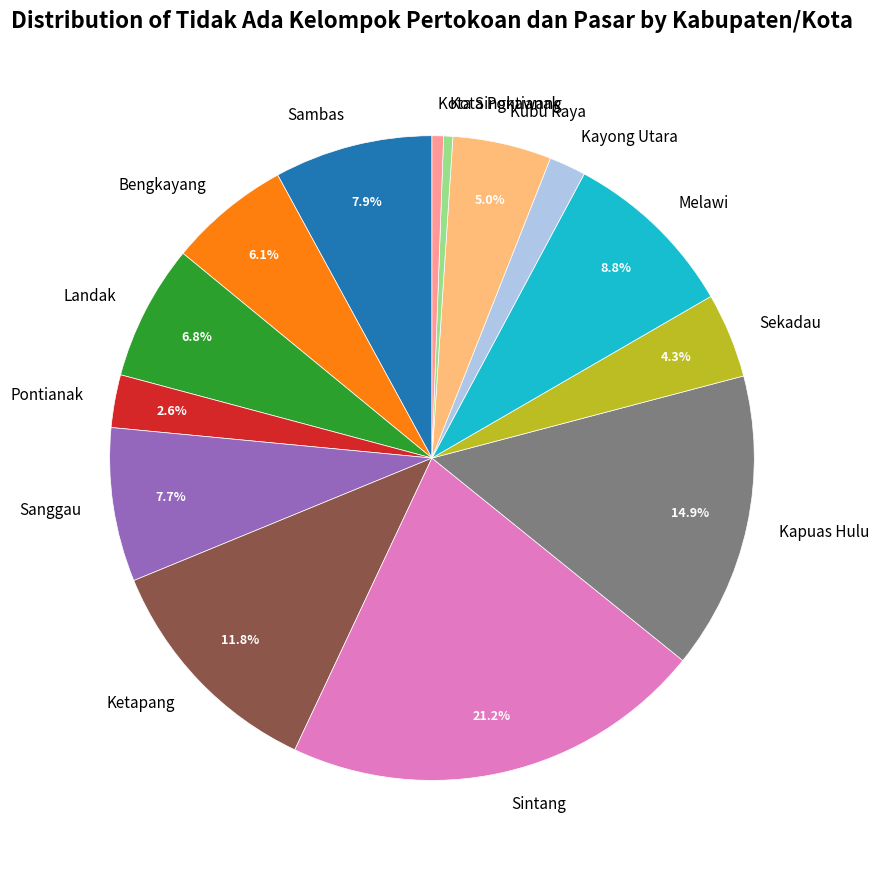

True or false: Melawi accounts for 1% of the total.

False